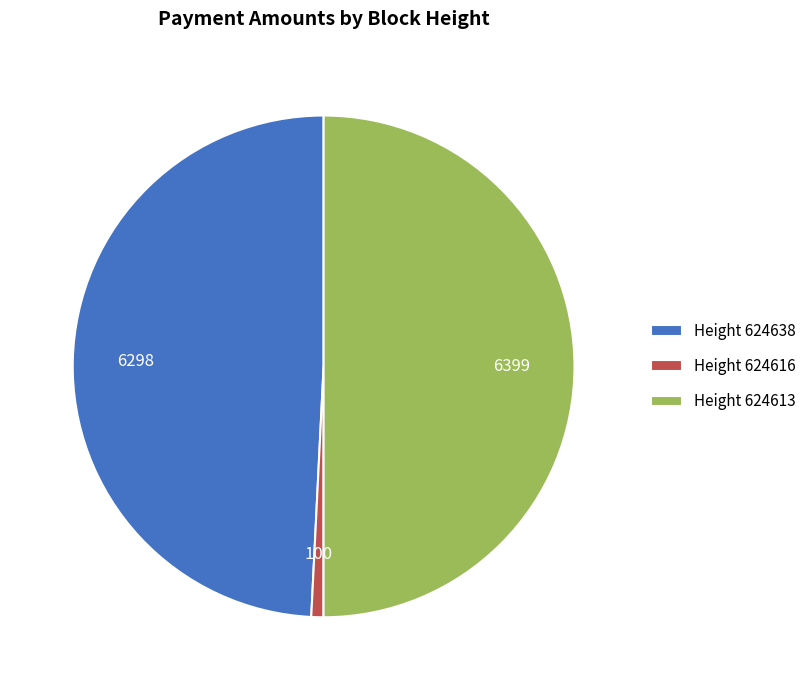

How many segments does this pie chart have?

3